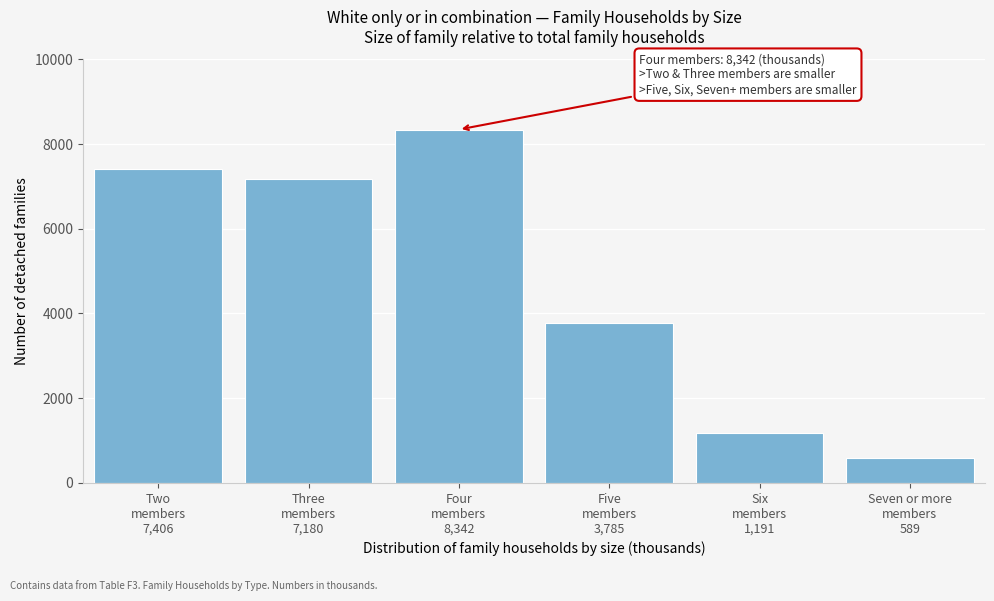

Reading left to right, extract all data points from this chart.

7406	7180	8342	3785	1191	589